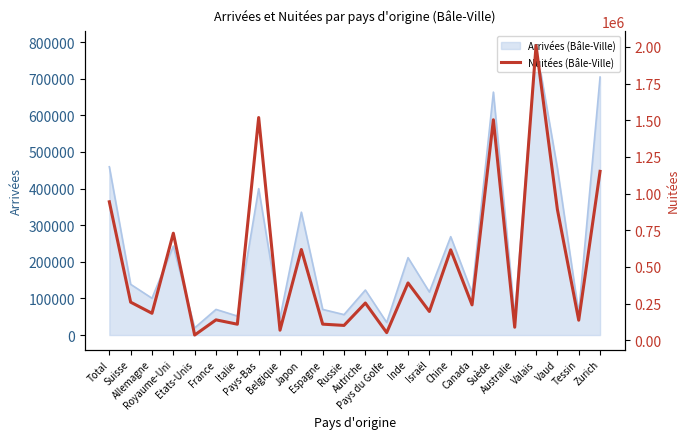

At which category does the chart reach its peak across all series?

Valais